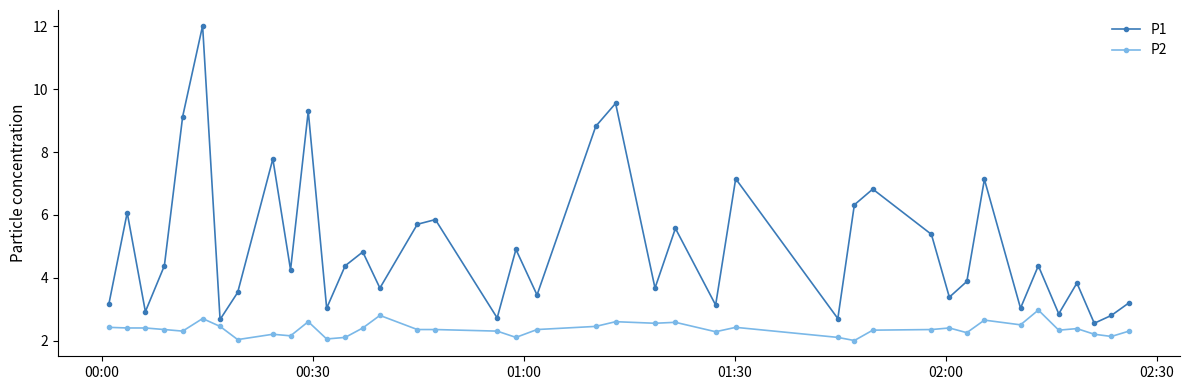

What is the value of the P2 point at the 26th from the left?

2.4